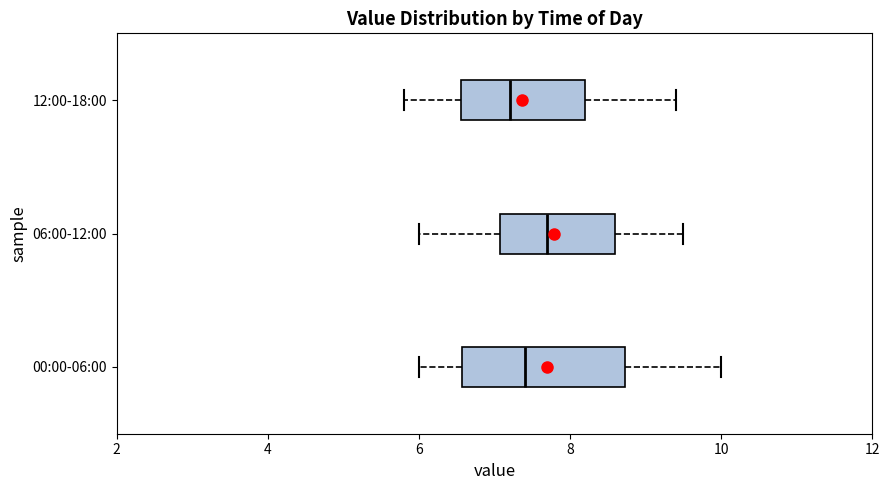

Reading bottom to top, read every box against the x-axis: the position of its median line, the range the box covers, and the ends of its whiskers. The values are not printed on the chart, so give them approximately, as read against the axis.

00:00-06:00: median 7.4, box 6.6 to 8.8, whiskers 6.0 to 10.0
06:00-12:00: median 7.8, box 7.0 to 8.6, whiskers 6.0 to 9.6
12:00-18:00: median 7.2, box 6.6 to 8.2, whiskers 5.8 to 9.4